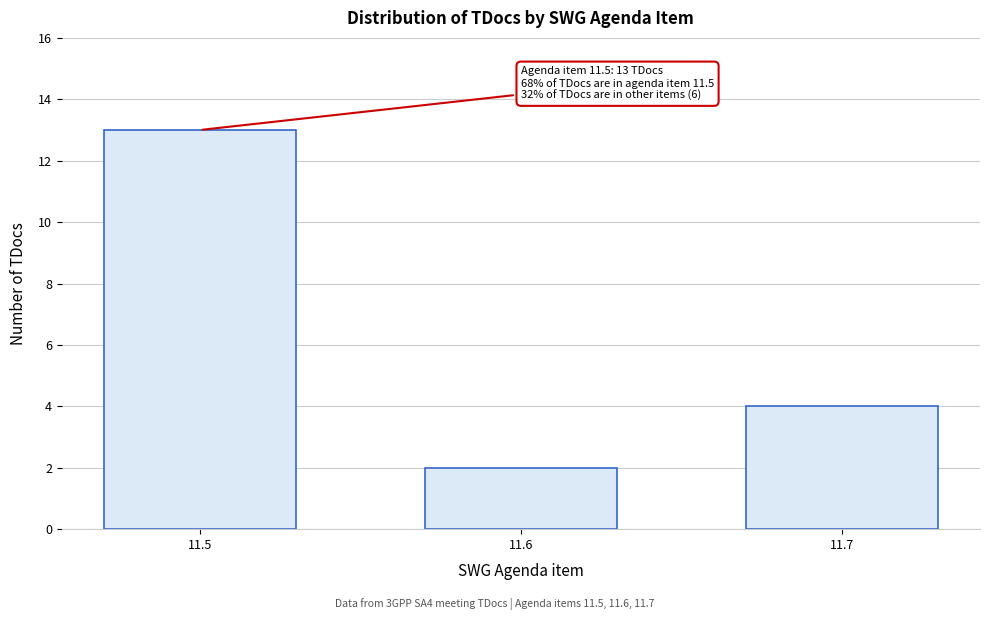

Reading right to left, what are all the values shown in this chart?

4	2	13